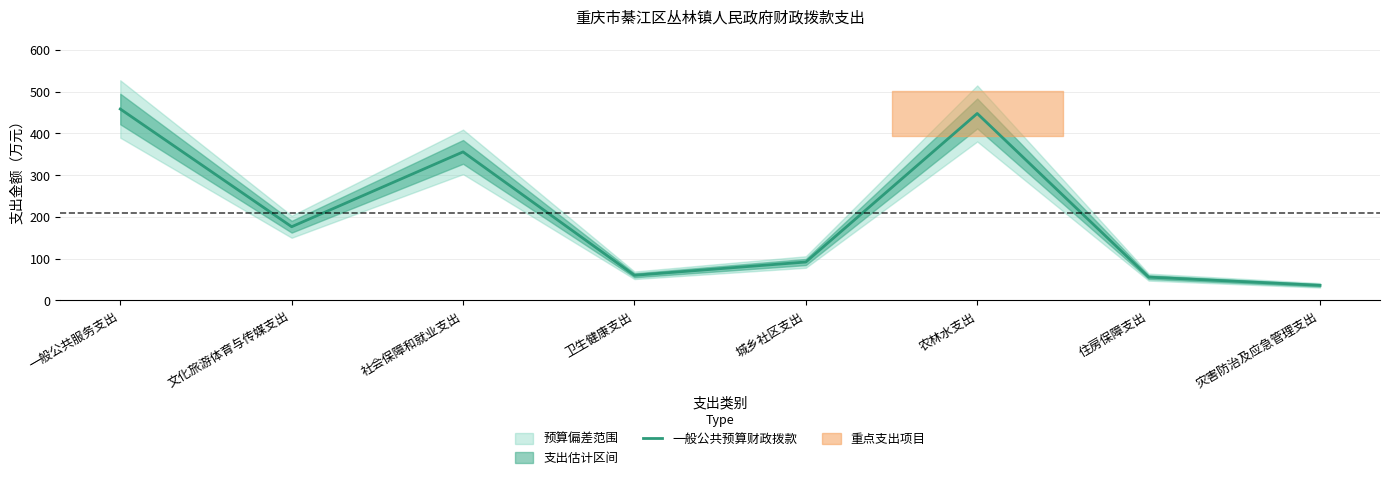

What is the difference between the second highest and minimum values?

411.5